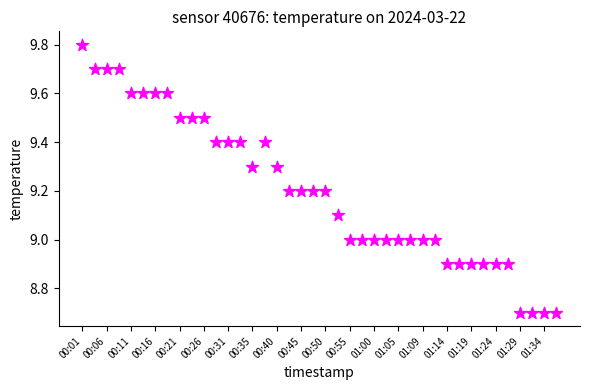

What is the range of Y values (max minus min)?

1.1